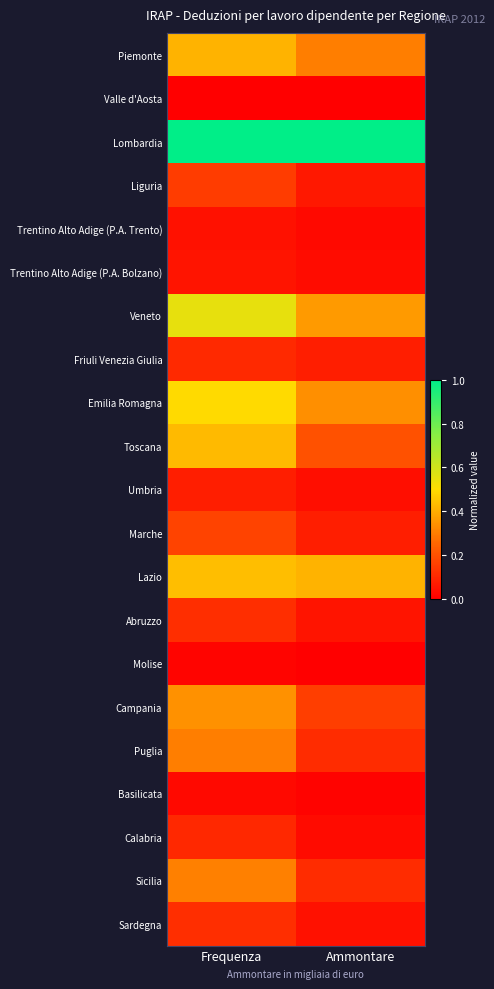

At Ammontare, list the series in order from largest to smallest.

Lombardia, Lazio, Veneto, Emilia Romagna, Piemonte, Toscana, Campania, Sicilia, Puglia, Marche, Friuli Venezia Giulia, Liguria, Abruzzo, Sardegna, Umbria, Trentino Alto Adige (P.A. Bolzano), Calabria, Trentino Alto Adige (P.A. Trento), Basilicata, Molise, Valle d'Aosta